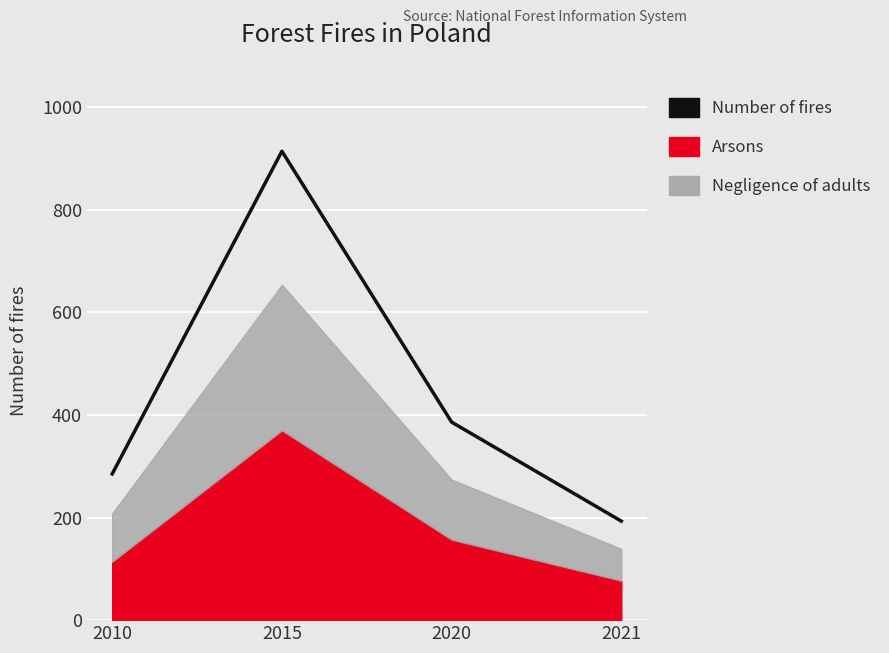

List the labels in order of value, smallest first.

2021, 2010, 2020, 2015